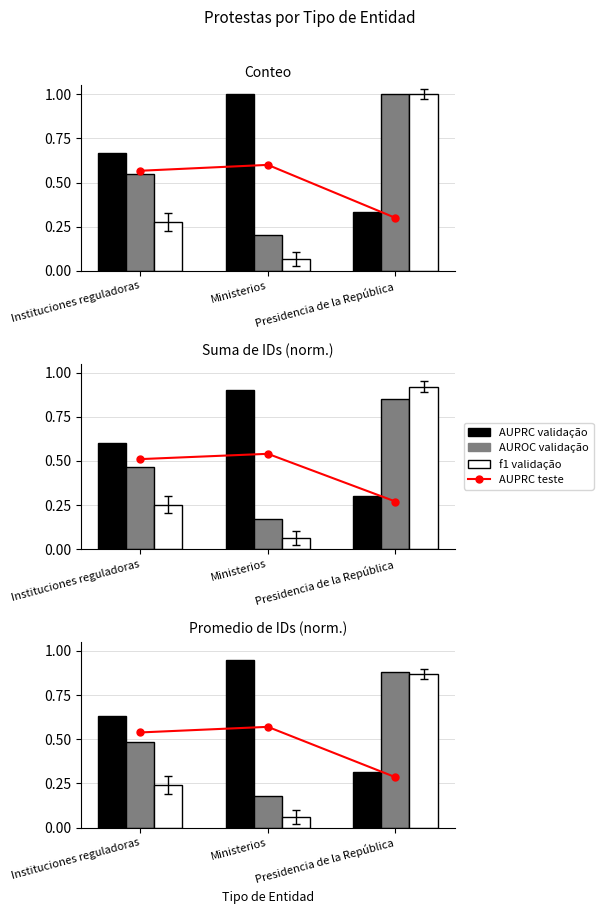

What is the smallest value displayed?

0.1